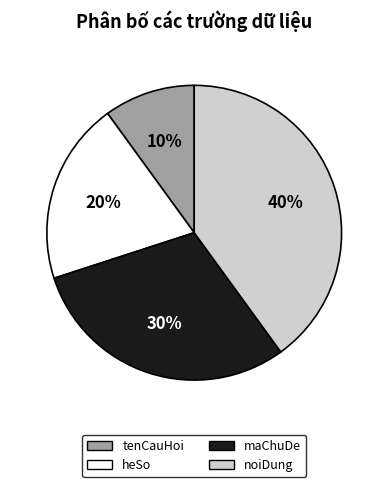

Count the number of slices in the pie.

4